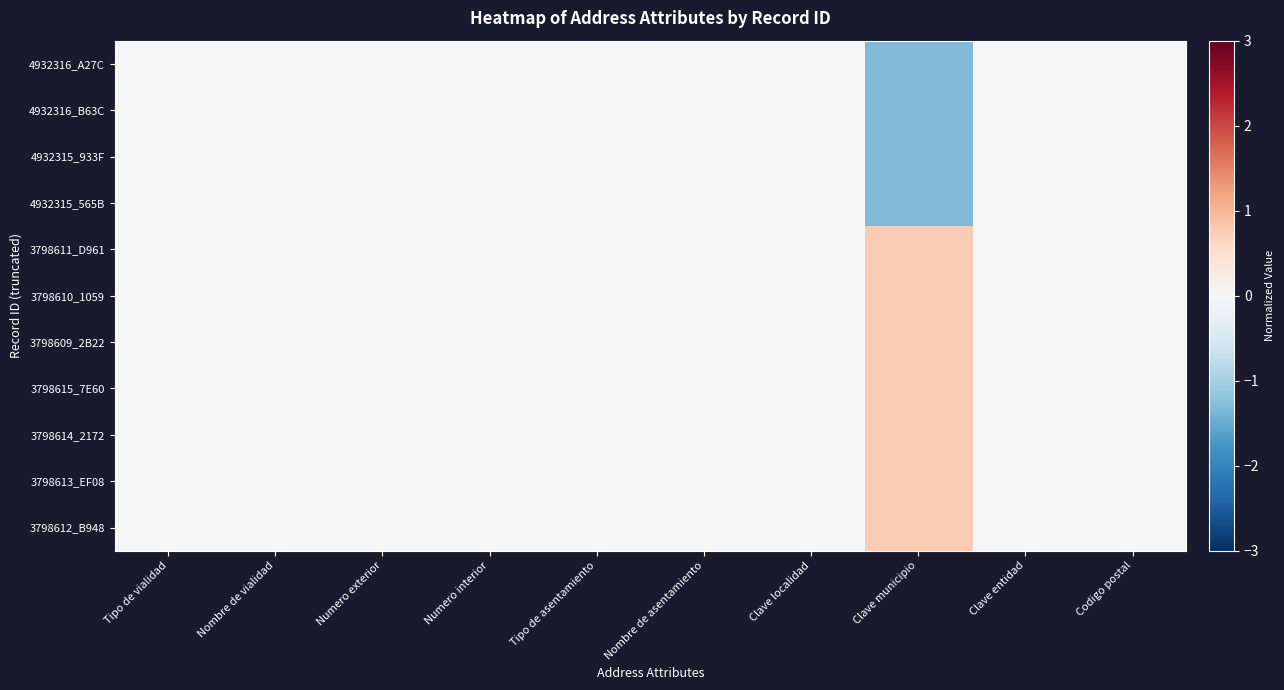

At how many categories does at least one series exceed 0?

1